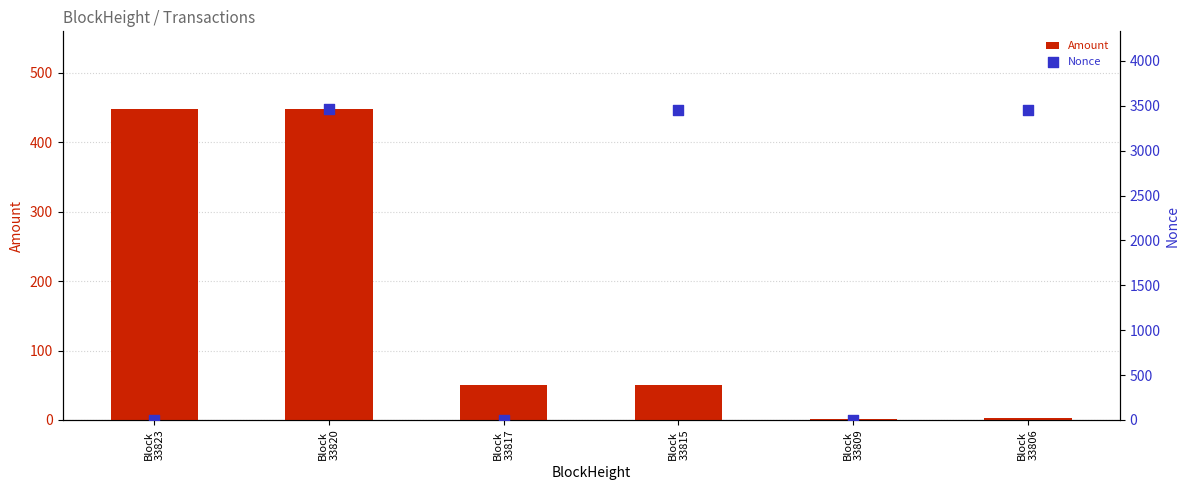

At which category is the sum across all series the highest?

Block
33820